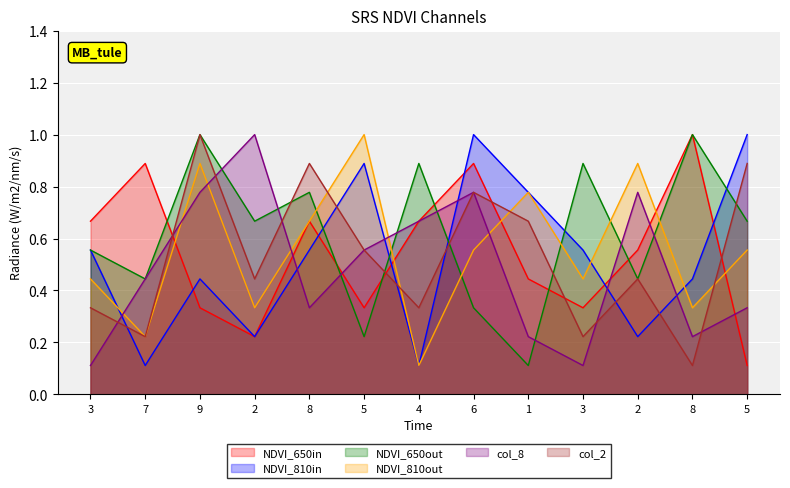

What is the difference between the col_6 values at 2 and 3?

0.1